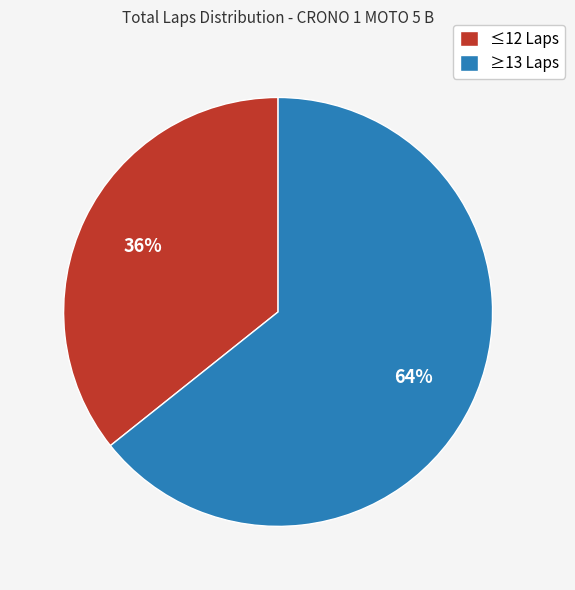

What is the smallest slice in the pie chart?

≤12 Laps